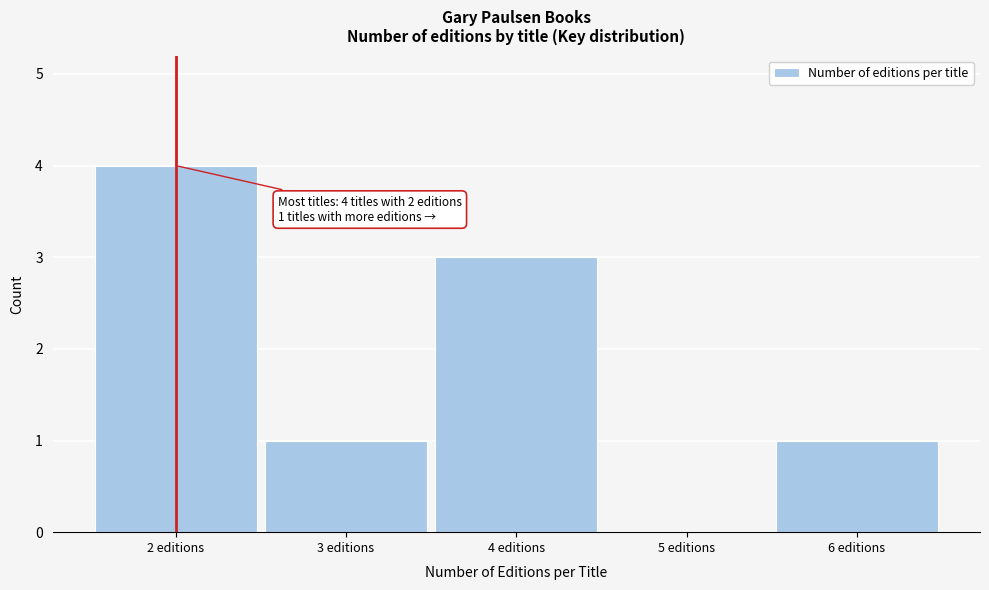

Over which range of the x-axis is the bar tallest?

1.5 to 2.5